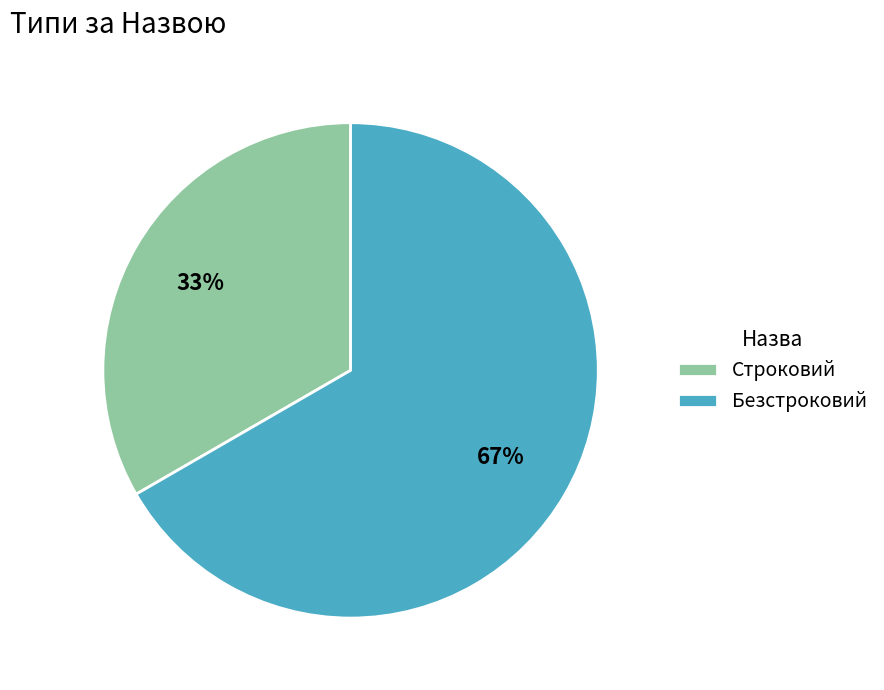

Which has a higher value, Безстроковий or Строковий?

Безстроковий